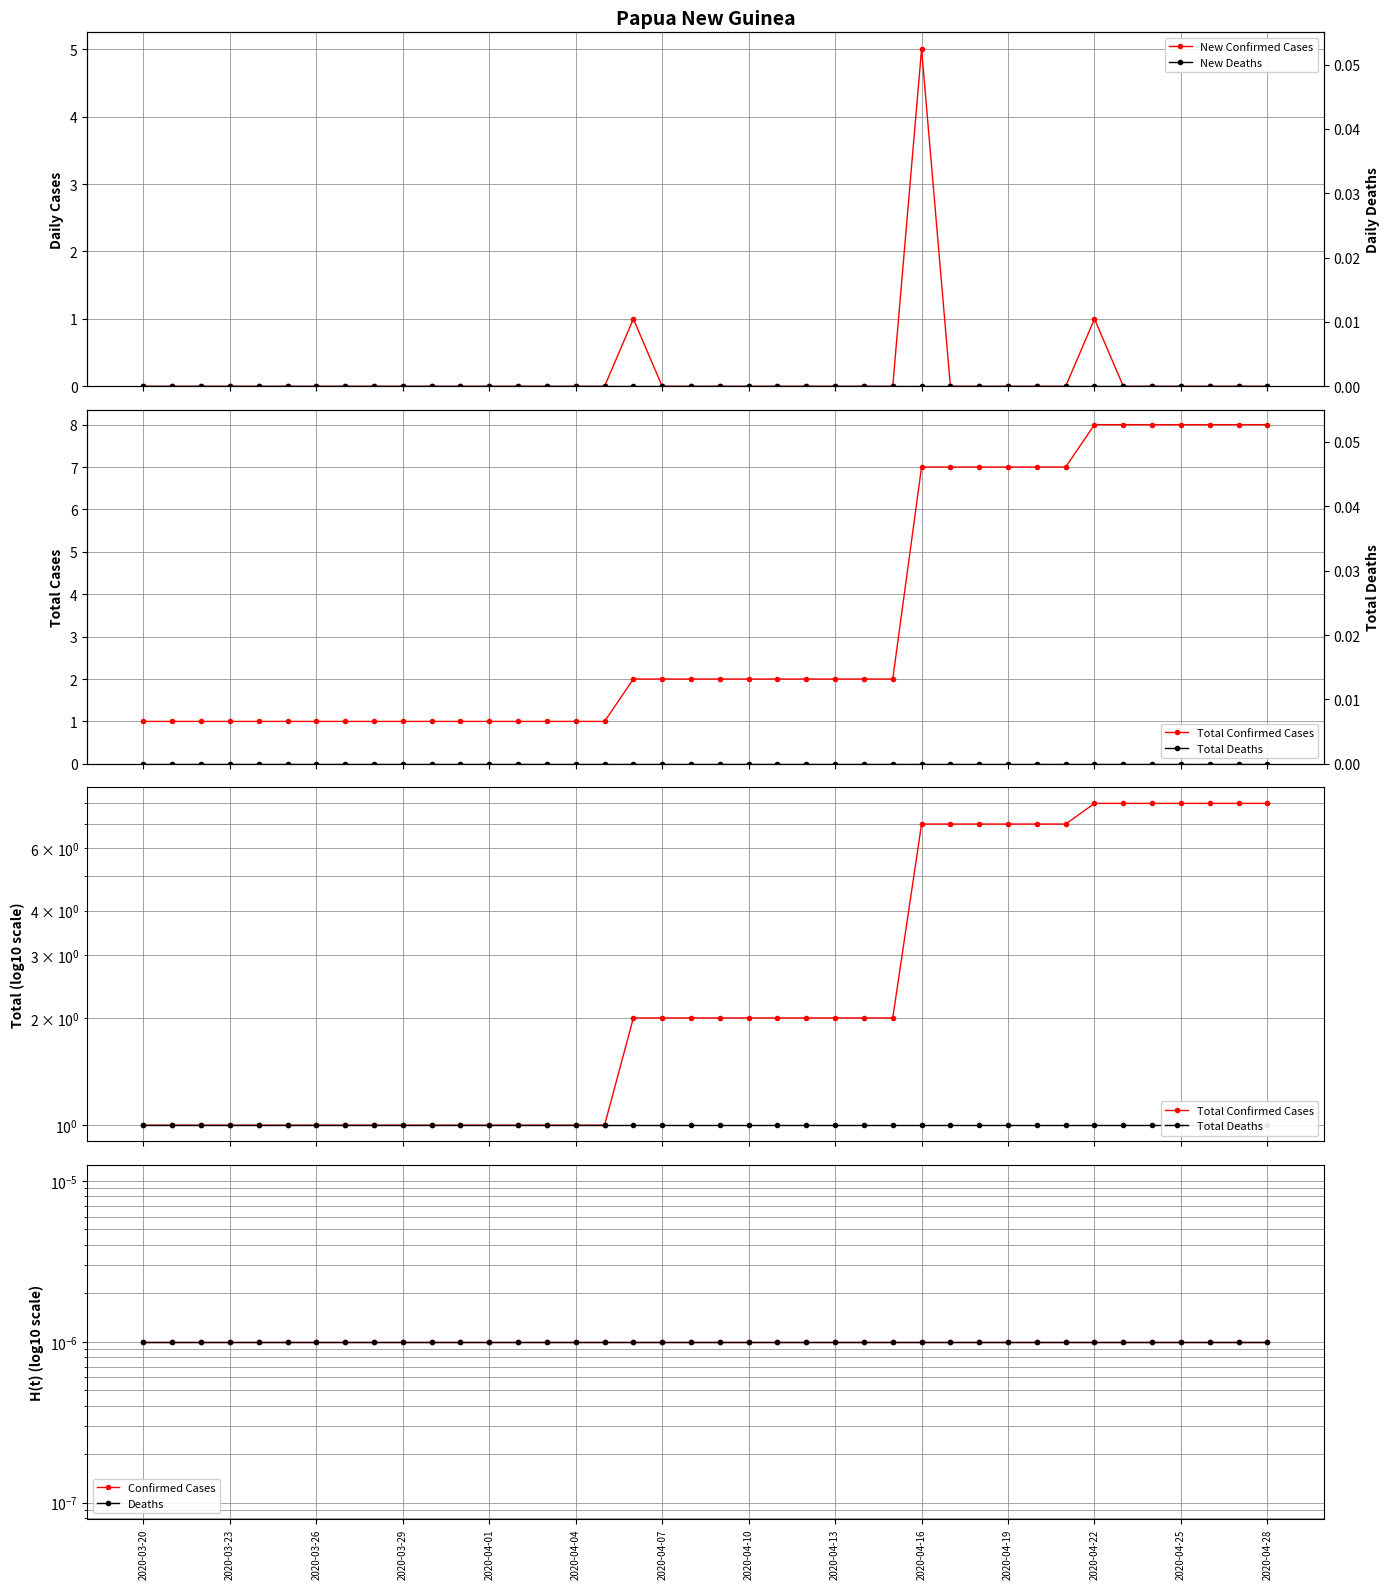

At which label does Total Confirmed Cases reach its minimum?

2020-03-20